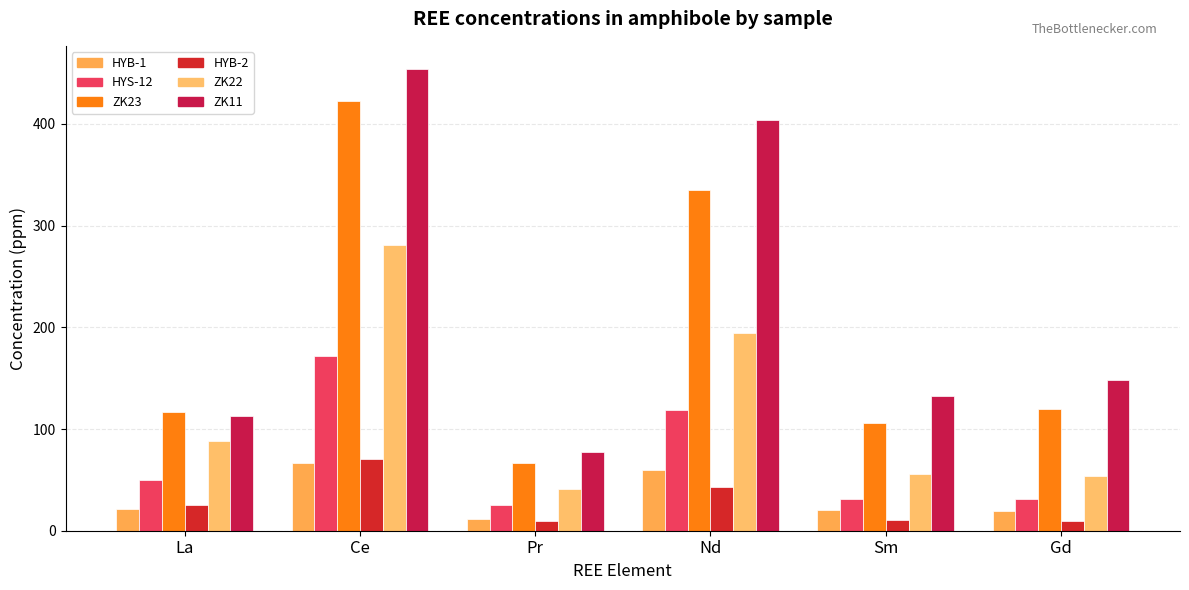

What is the spread (max minus min) of values at Sm?

121.9